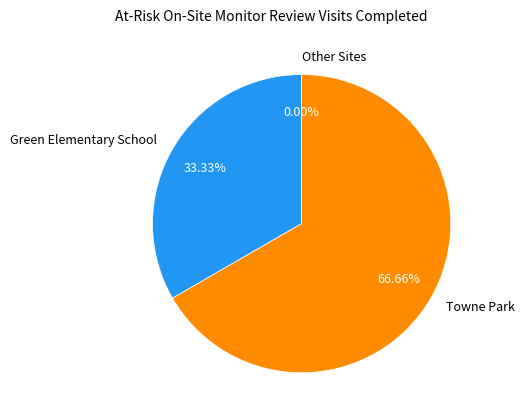

What is the majority slice?

Towne Park